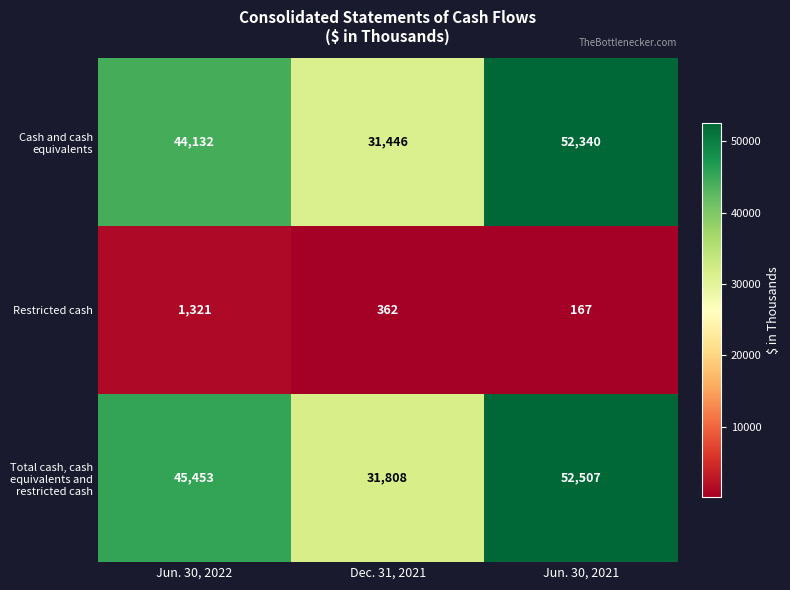

Reading right to left, list all the values displayed in this chart.

Cash and cash equivalents: Jun. 30, 2021=52340	Dec. 31, 2021=31446	Jun. 30, 2022=44132
Restricted cash: Jun. 30, 2021=167	Dec. 31, 2021=362	Jun. 30, 2022=1321
Total cash, cash equivalents and restricted cash: Jun. 30, 2021=52507	Dec. 31, 2021=31808	Jun. 30, 2022=45453